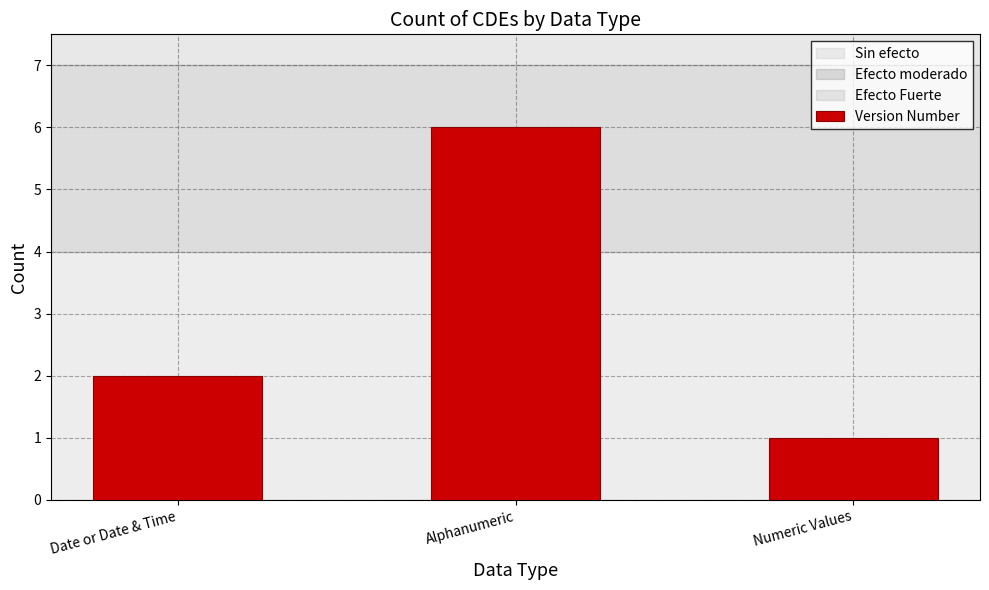

At which label is the value closest to 3?

Date or Date & Time